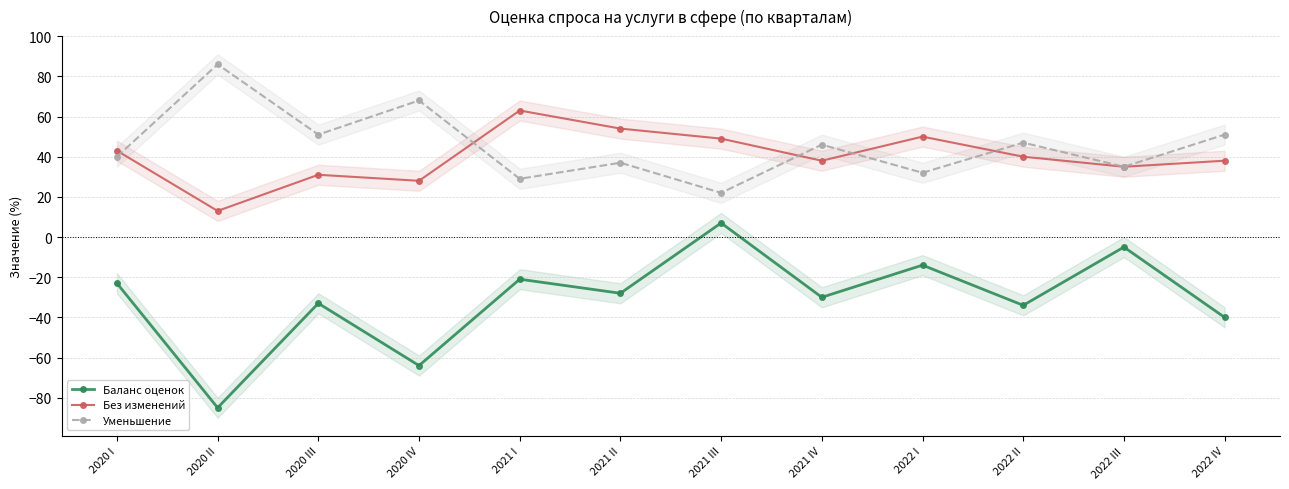

Which series has the widest spread of values?

Баланс оценок